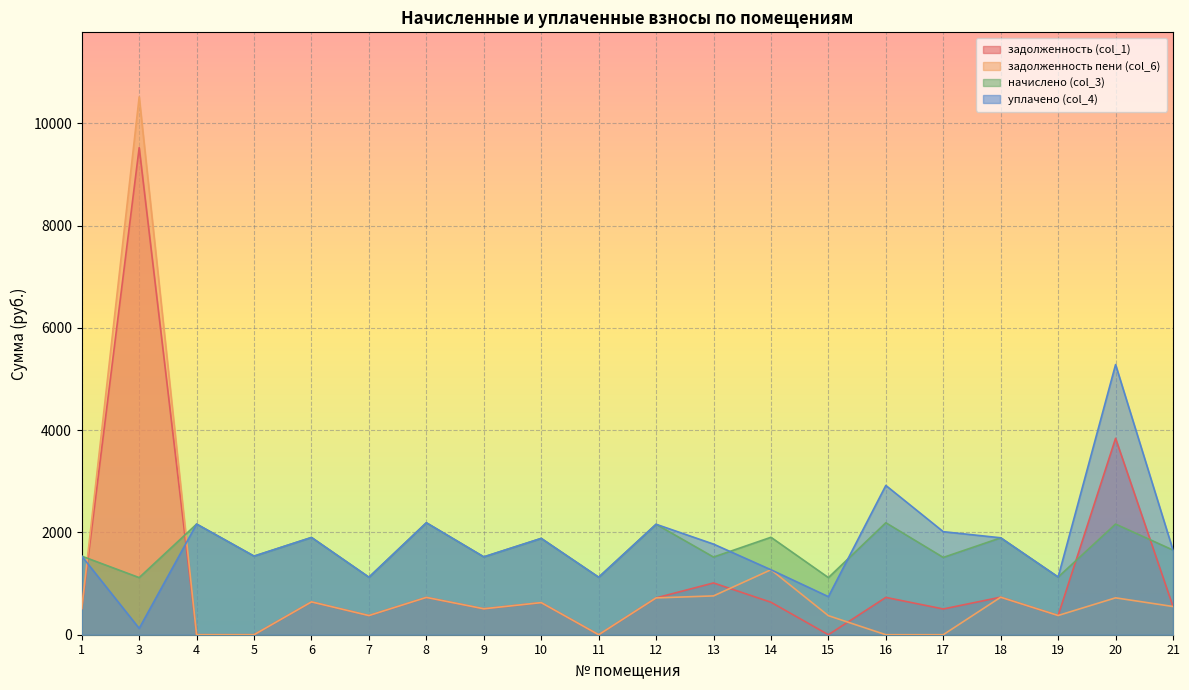

At which category is the sum across all series the highest?

3